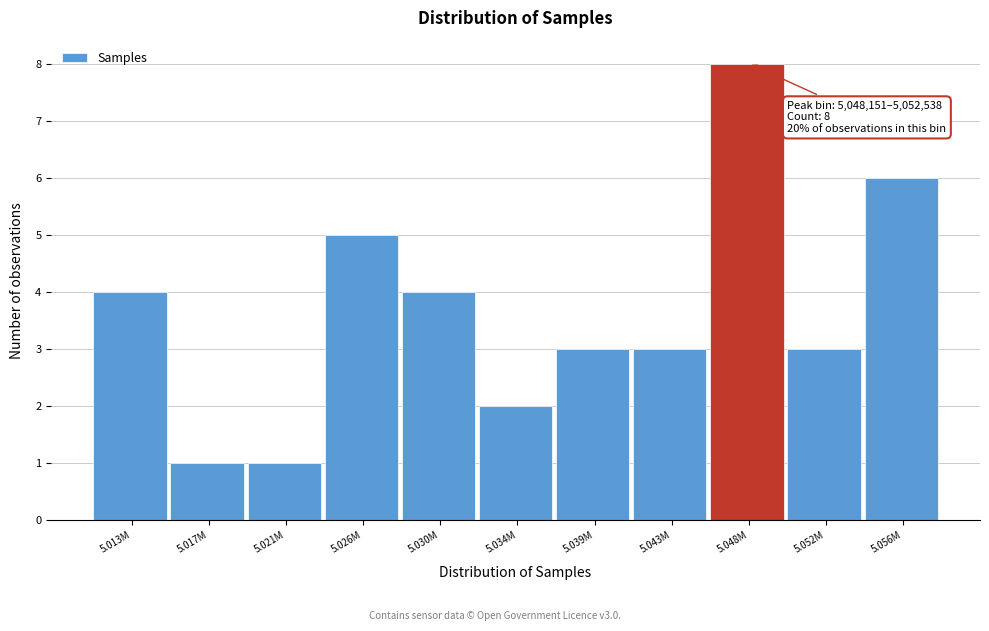

Reading right to left, transcribe all the data shown in this chart.

6	3	8	3	3	2	4	5	1	1	4